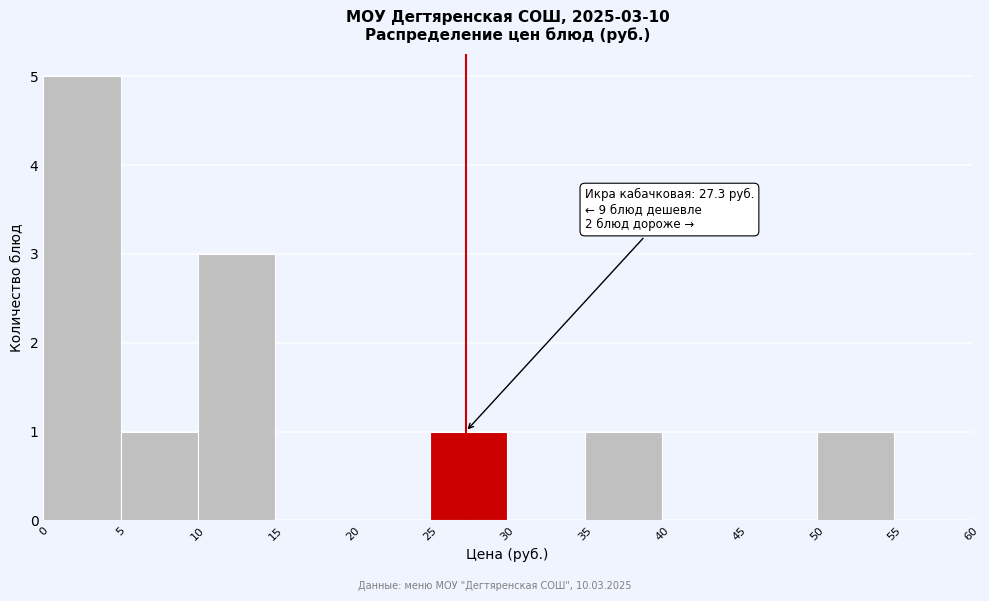

Which range on the x-axis has the tallest bar?

0 to 5